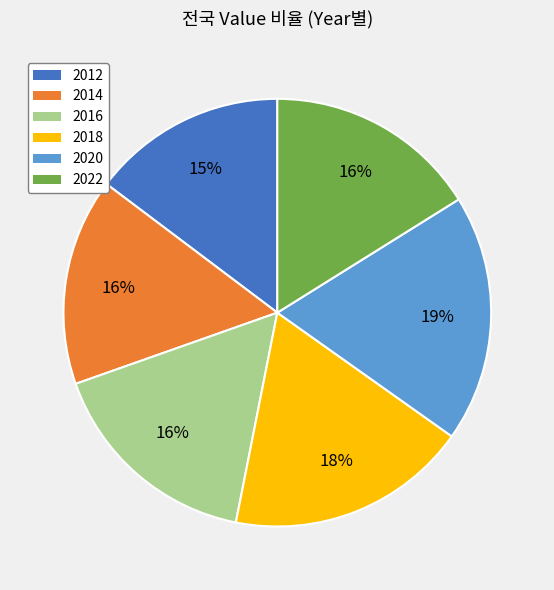

How many slices are in this pie chart?

6